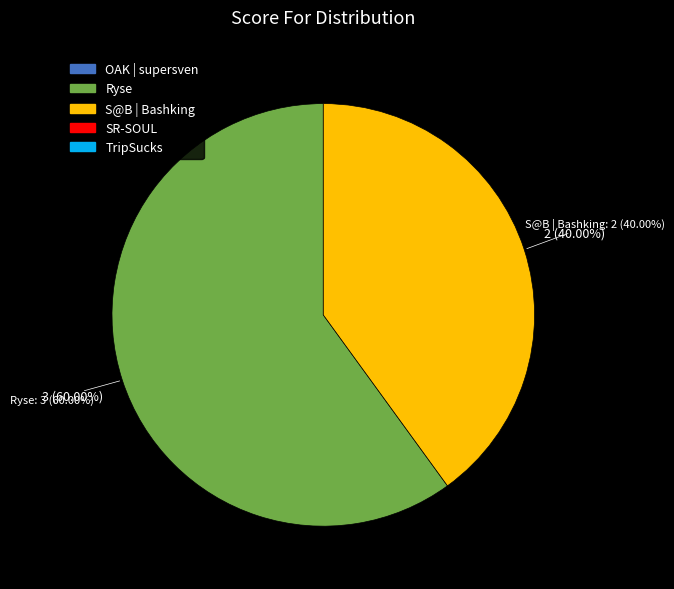

How much of the chart is everything except S@B | Bashking?

60.0%